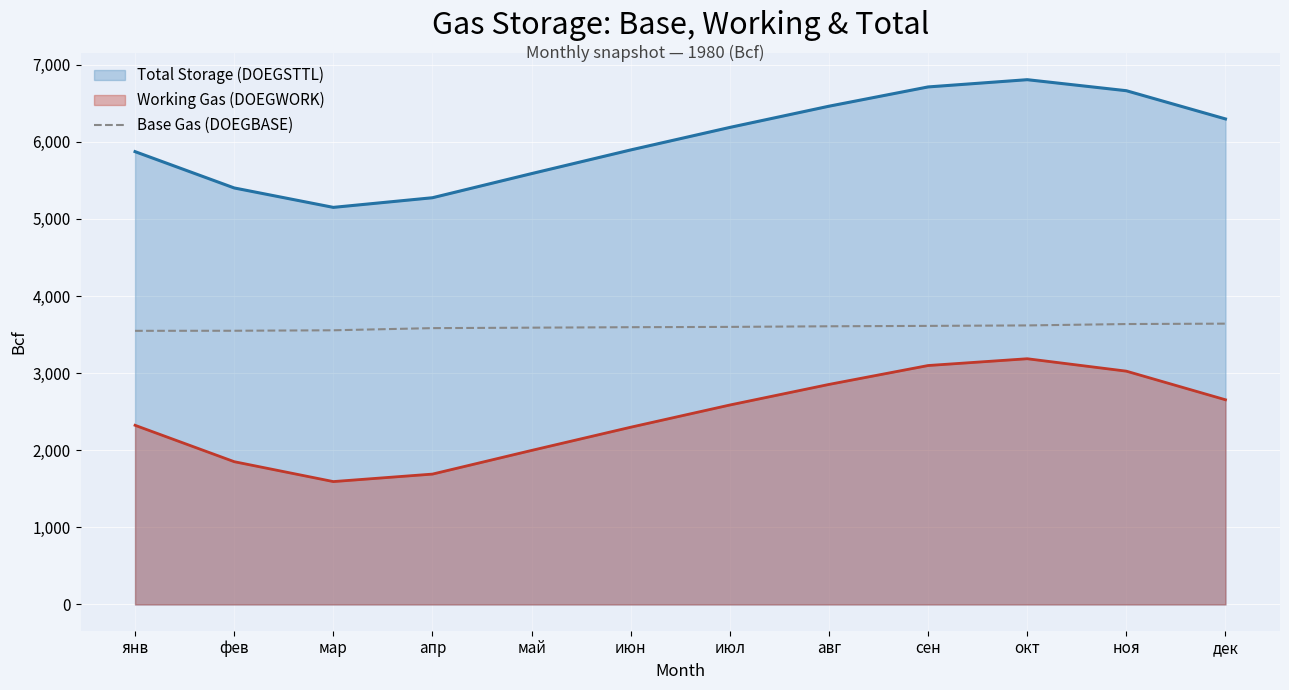

What value does the Base Gas (DOEGBASE) series have at мар?

3556